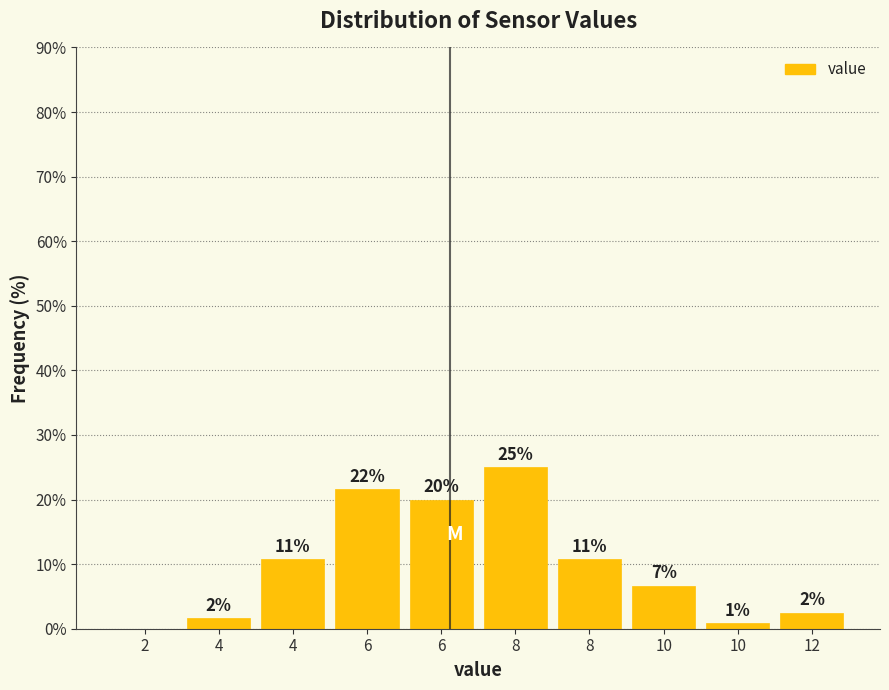

Are the bars horizontal?

No